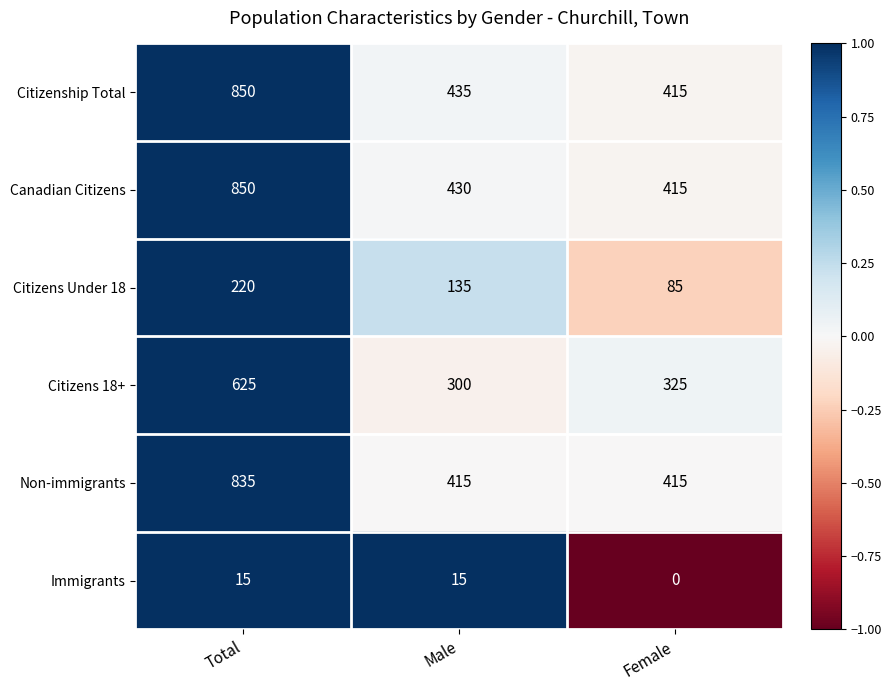

At which category is the sum across all series the highest?

Total